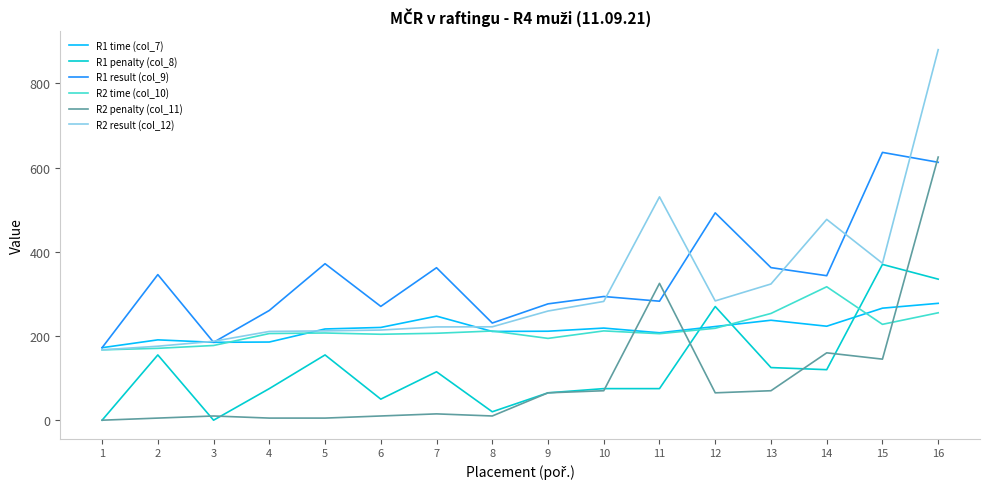

At which category is the sum across all series the highest?

16